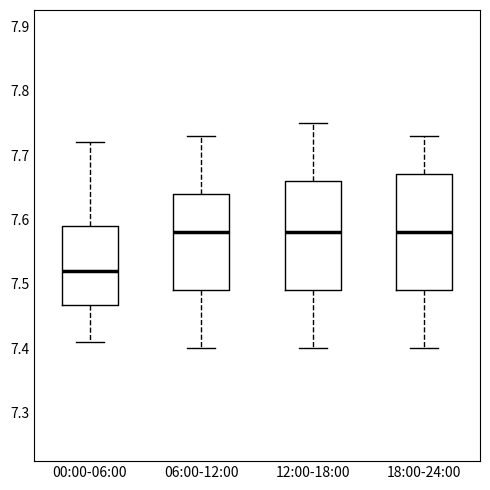

Where is the upper edge of the box for 18:00-24:00 on the y-axis? The values are not printed on the chart, so give them approximately, as read against the axis.

7.67